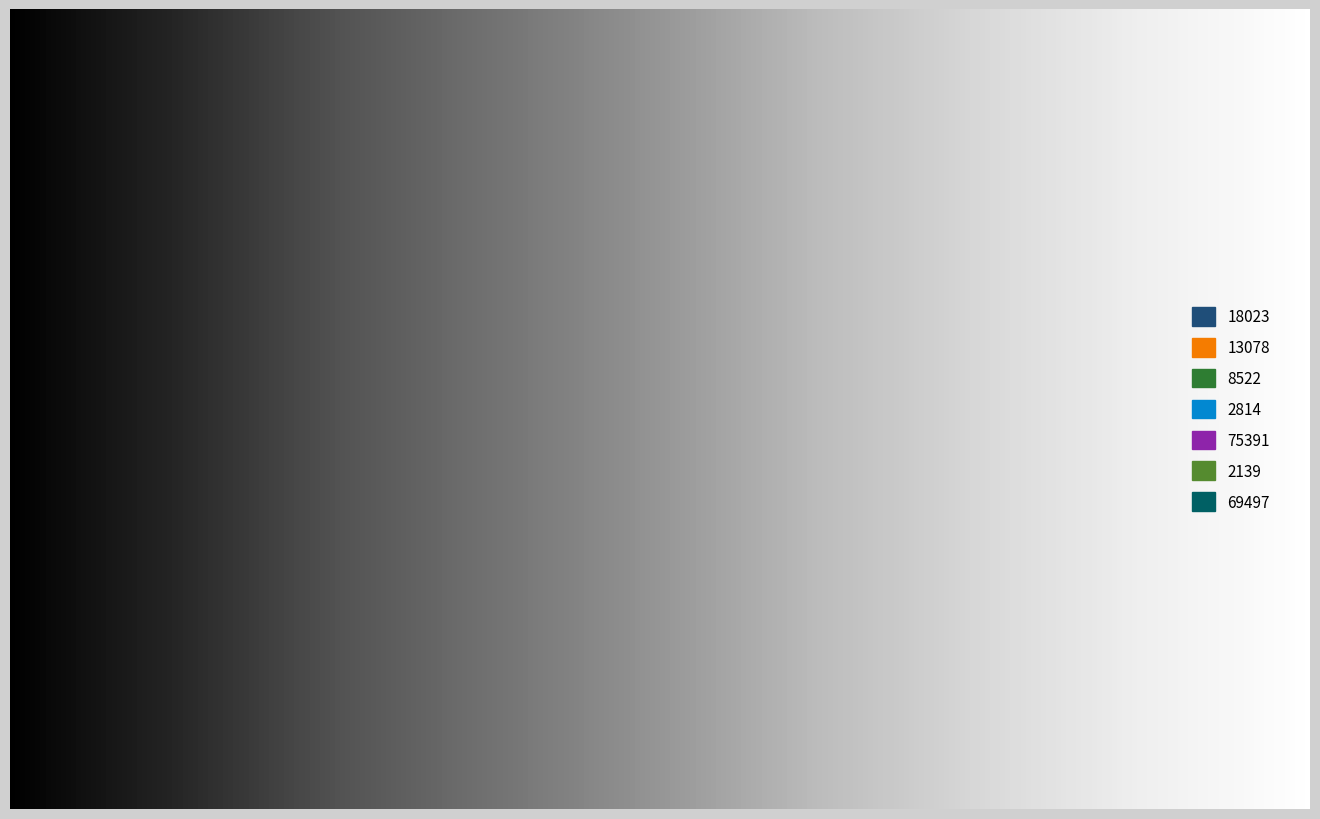

How many slices are in this pie chart?

7